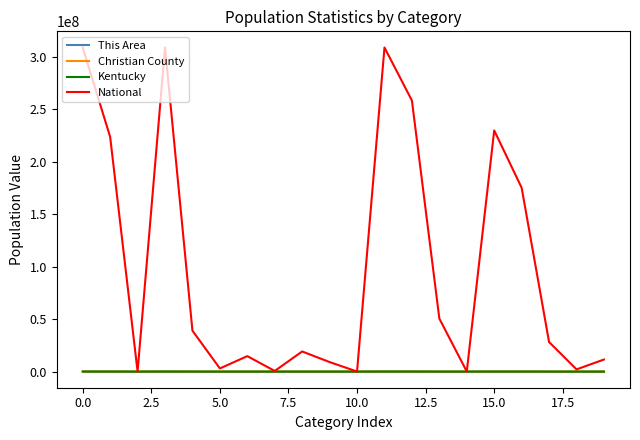

Which series has the widest spread of values?

National